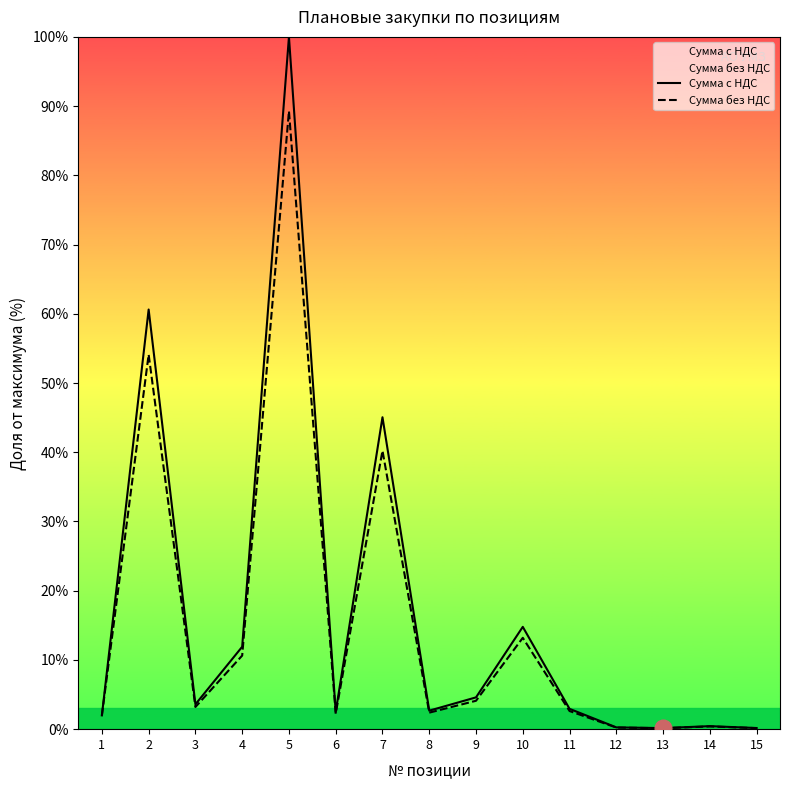

Reading left to right, transcribe all the data shown in this chart.

Сумма с НДС: 1=2.0	2=60.6	3=3.6	4=11.9	5=100.0	6=2.5	7=45.1	8=2.7	9=4.6	10=14.8	11=2.9	12=0.3	13=0.2	14=0.4	15=0.2
Сумма без НДС: 1=2.0	2=54.1	3=3.2	4=10.6	5=89.3	6=2.2	7=40.2	8=2.4	9=4.1	10=13.2	11=2.6	12=0.2	13=0.1	14=0.4	15=0.1